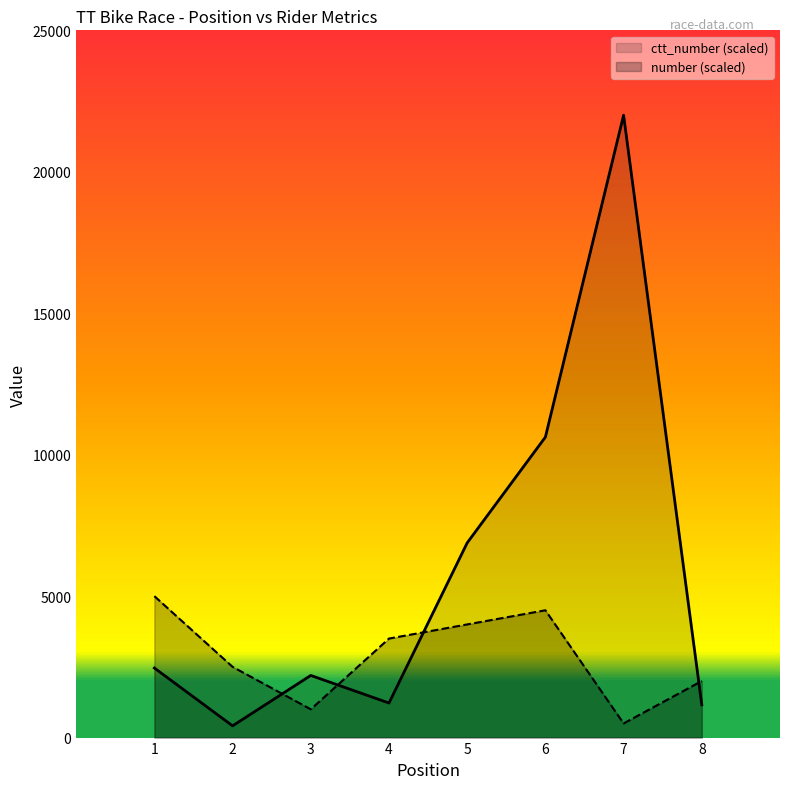

Which series ends up on top after the final intersection of number and ctt_number?

number